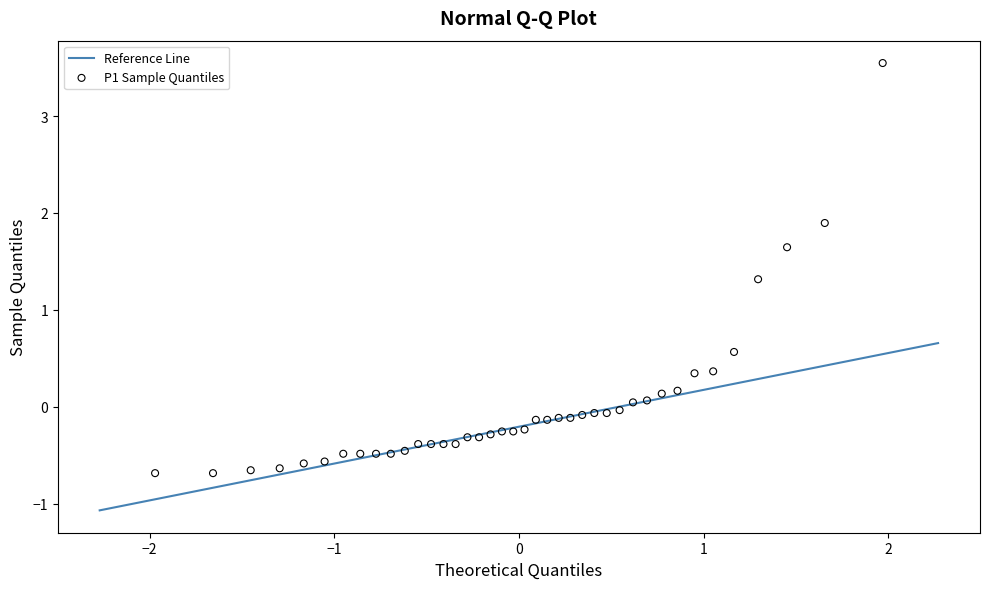

What Y value in the scatter plot is closest to 1?

1.3